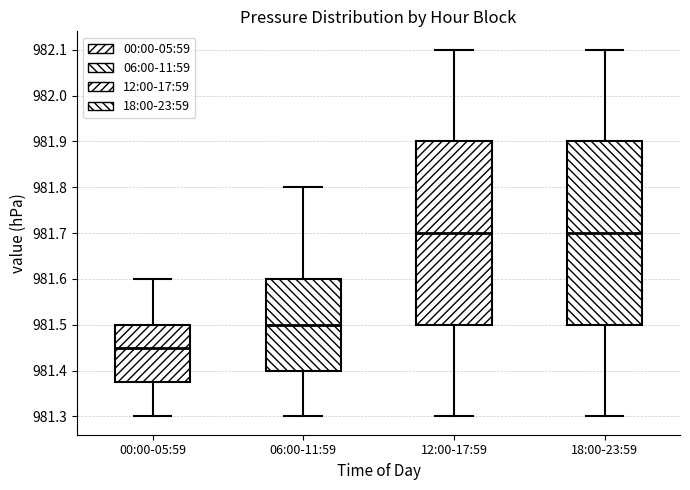

Reading left to right, transcribe this box plot: for each box, give where its median line is, the range the box spans, and where its two whiskers end, as read against the y-axis. The values are not printed on the chart, so give them approximately, as read against the axis.

00:00-05:59: median 981.45, box 981.38 to 981.50, whiskers 981.30 to 981.60
06:00-11:59: median 981.50, box 981.40 to 981.60, whiskers 981.30 to 981.80
12:00-17:59: median 981.70, box 981.50 to 981.90, whiskers 981.30 to 982.10
18:00-23:59: median 981.70, box 981.50 to 981.90, whiskers 981.30 to 982.10